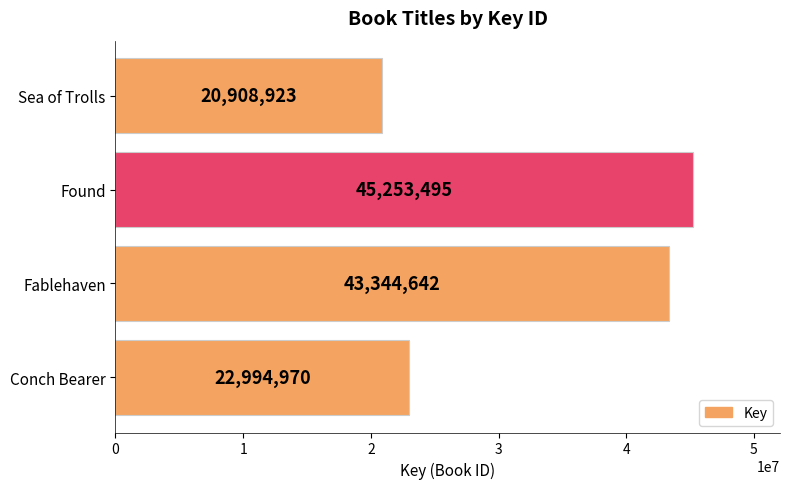

List the labels in order of value, smallest first.

Sea of Trolls, Conch Bearer, Fablehaven, Found